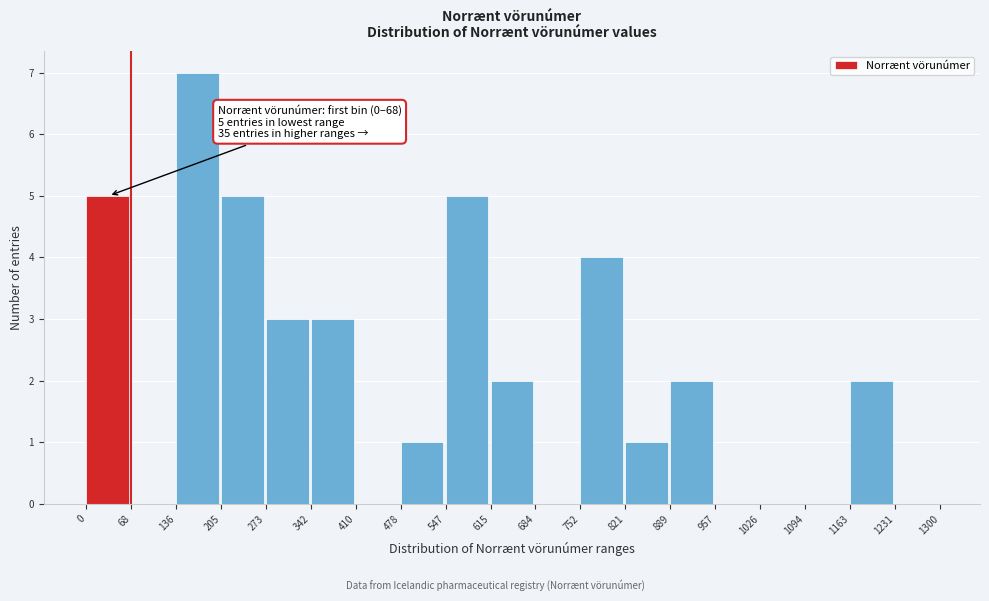

Which range on the x-axis has the tallest bar?

136 to 205